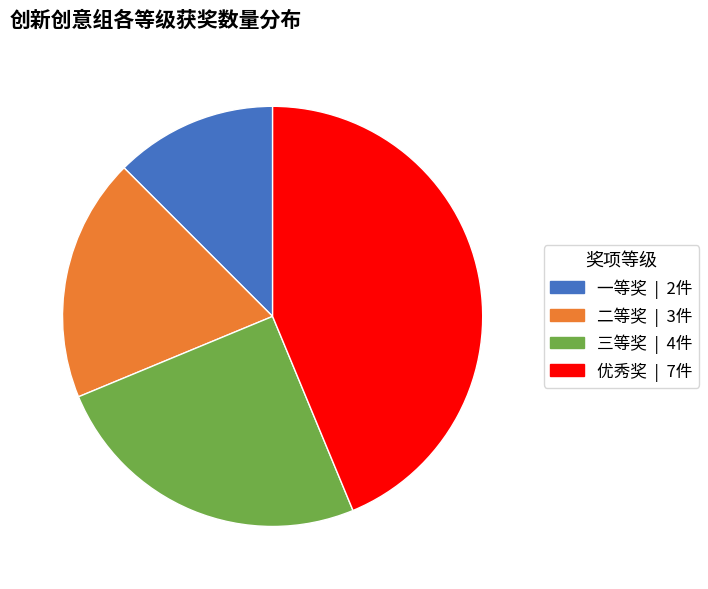

What is the smallest slice in the pie chart?

一等奖